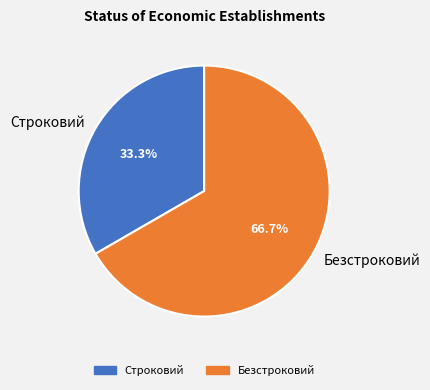

Rank the categories by value from highest to lowest.

Безстроковий, Строковий